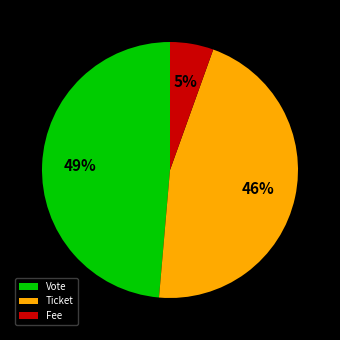

Rank the categories by value from highest to lowest.

Vote, Ticket, Fee